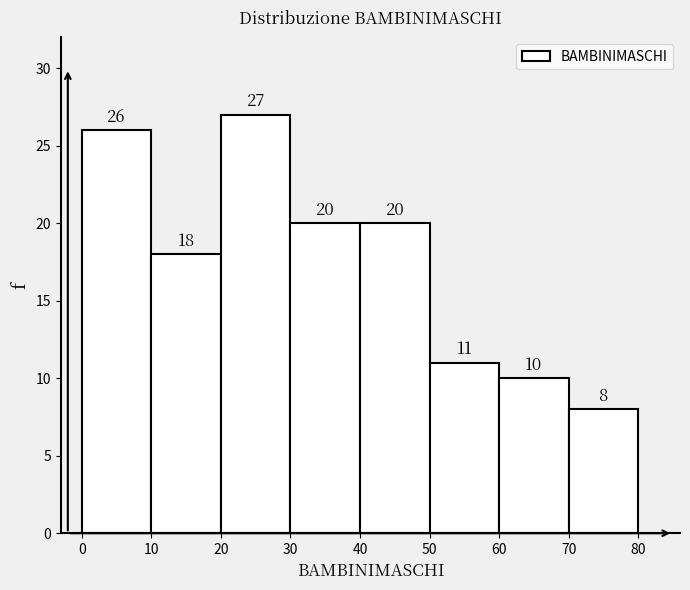

Reading left to right, list every bar in this chart as the range it spans on the x-axis followed by its height.

0 to 10: 26
10 to 20: 18
20 to 30: 27
30 to 40: 20
40 to 50: 20
50 to 60: 11
60 to 70: 10
70 to 80: 8